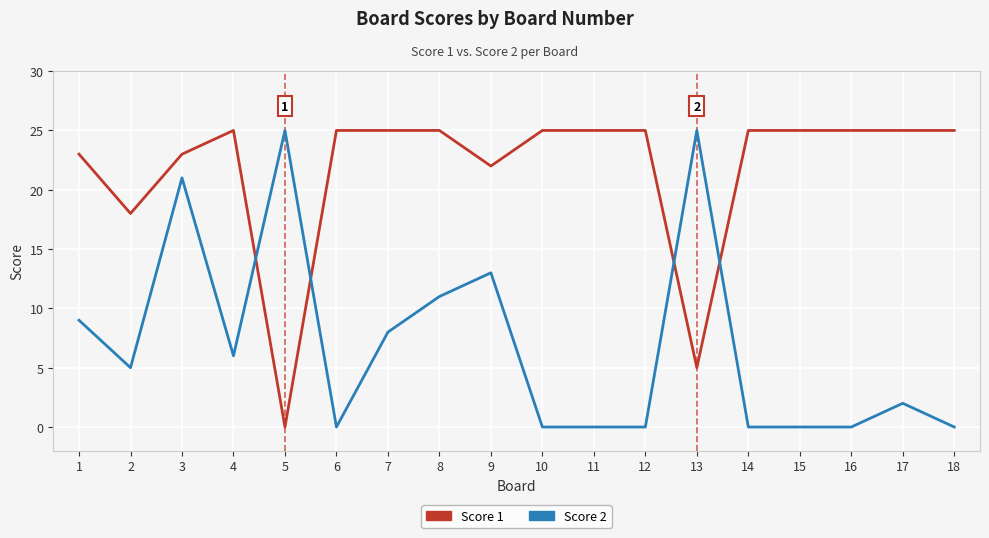

True or false: Score 1 has a value of 43 at 14.

False